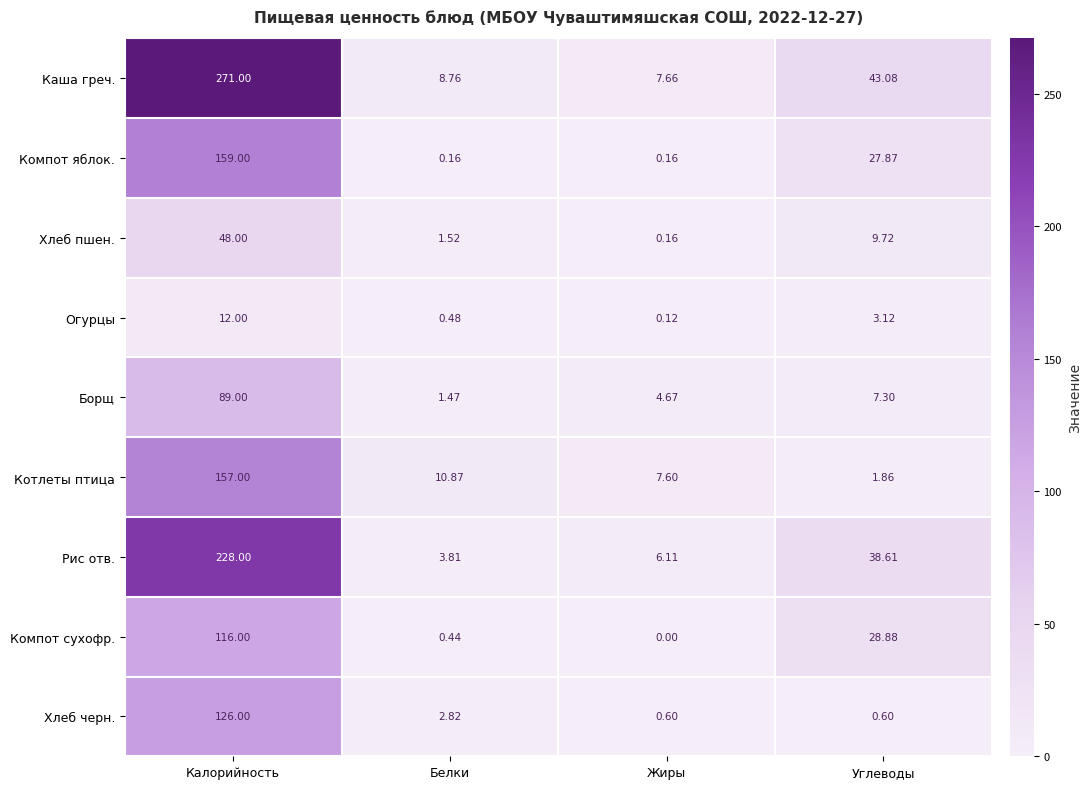

Which series has the largest range (max minus min)?

Каша греч.